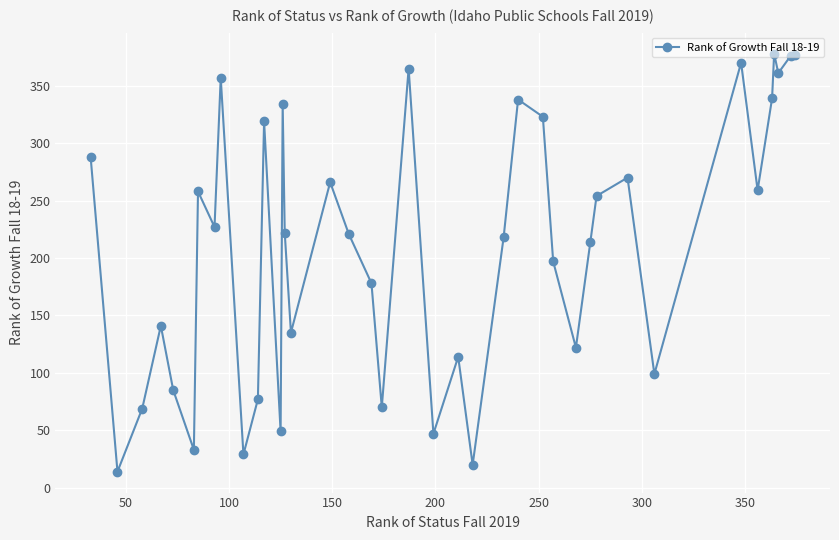

How many points are lower than both their immediate neighbors (excluding endpoints)?

13